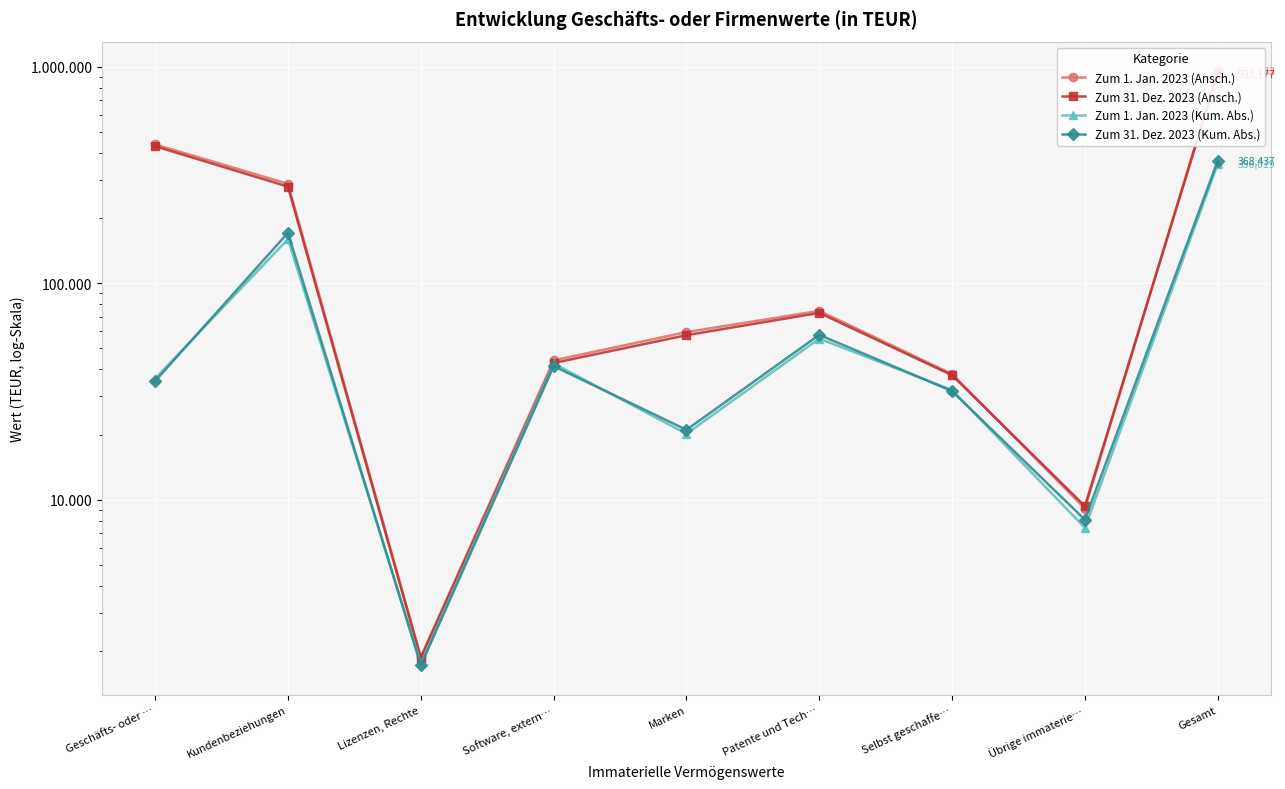

How many data points in Zum 1. Jan. 2023 (Ansch.) are above 59536?

4